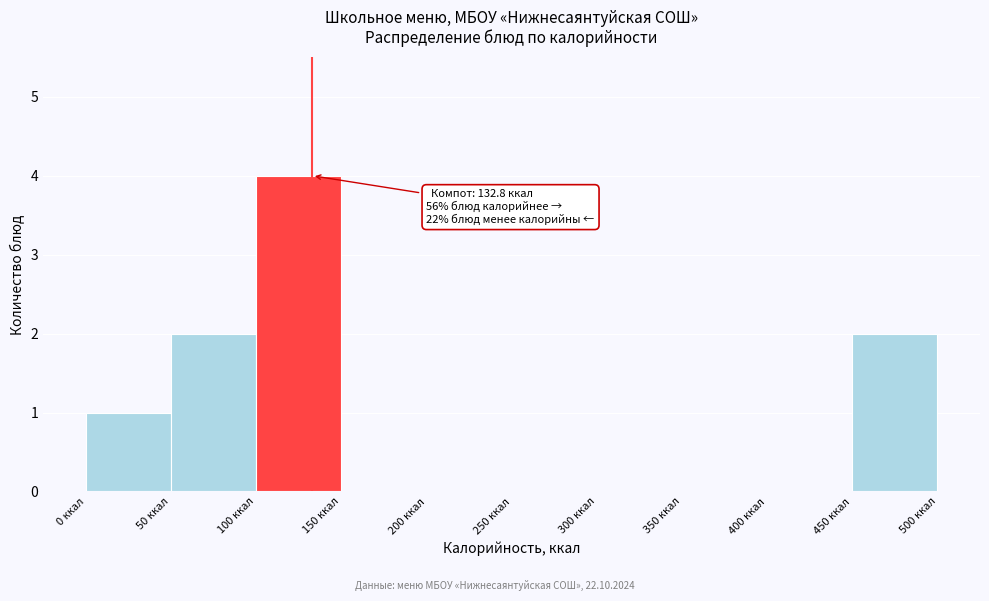

Over which range of the x-axis is the bar tallest?

100 to 150